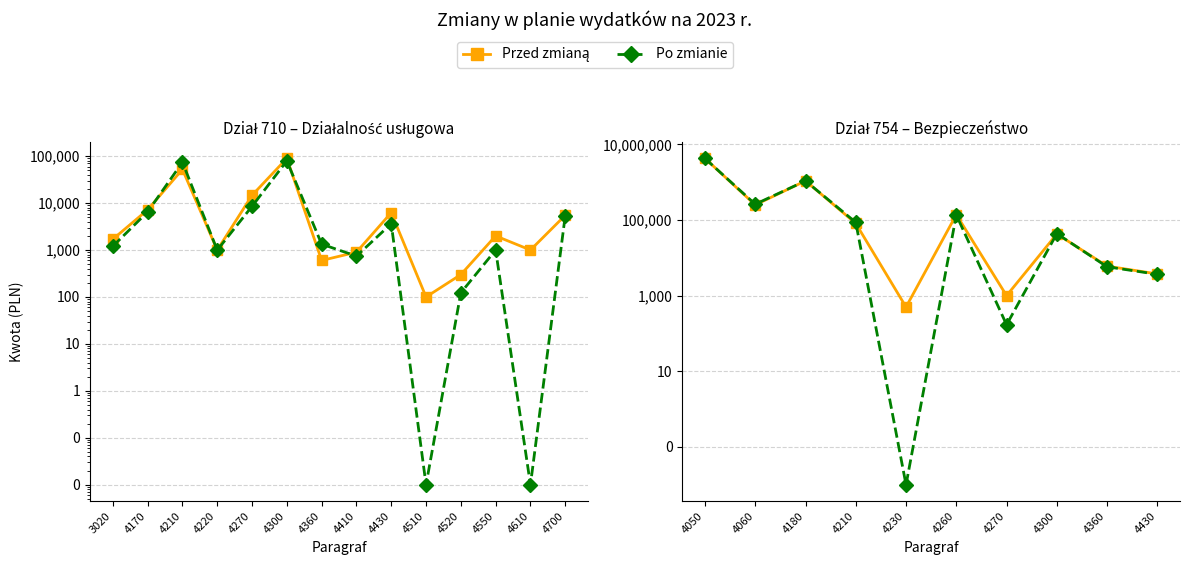

True or false: Po zmianie and Przed zmianą intersect in this chart.

True